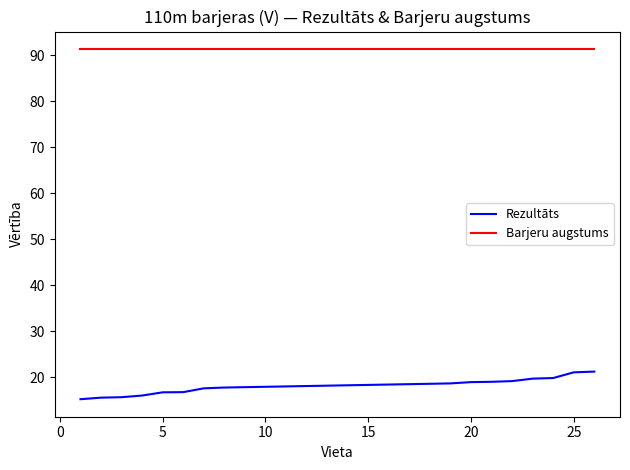

True or false: Barjeru augstums and Rezultāts cross at least once.

False